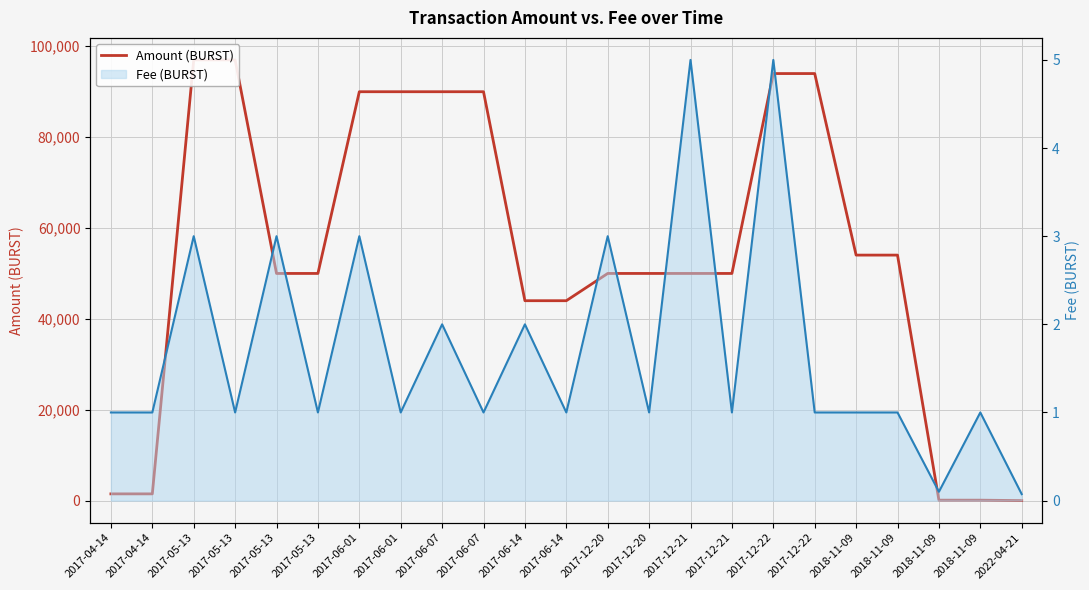

True or false: Fee (BURST) has a value of 1.0 at 2017-04-14.

True